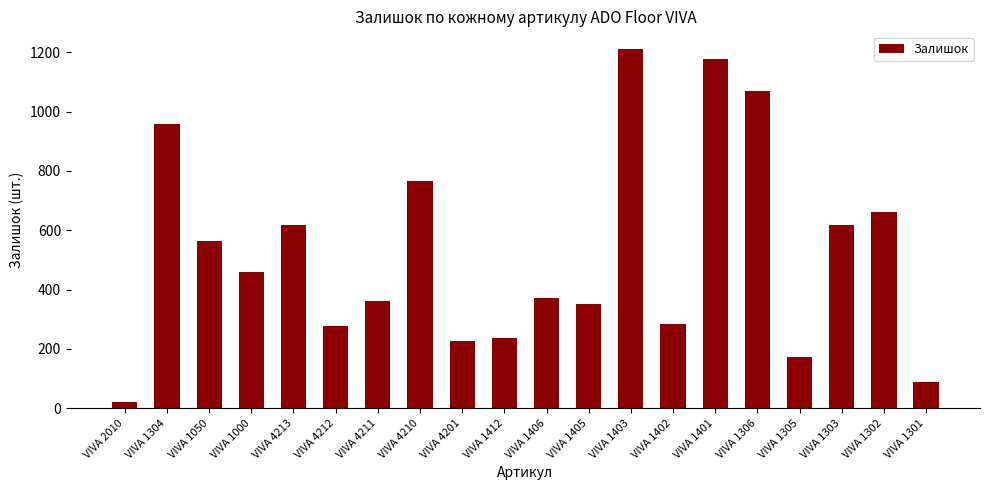

Does the chart contain stacked bars?

No